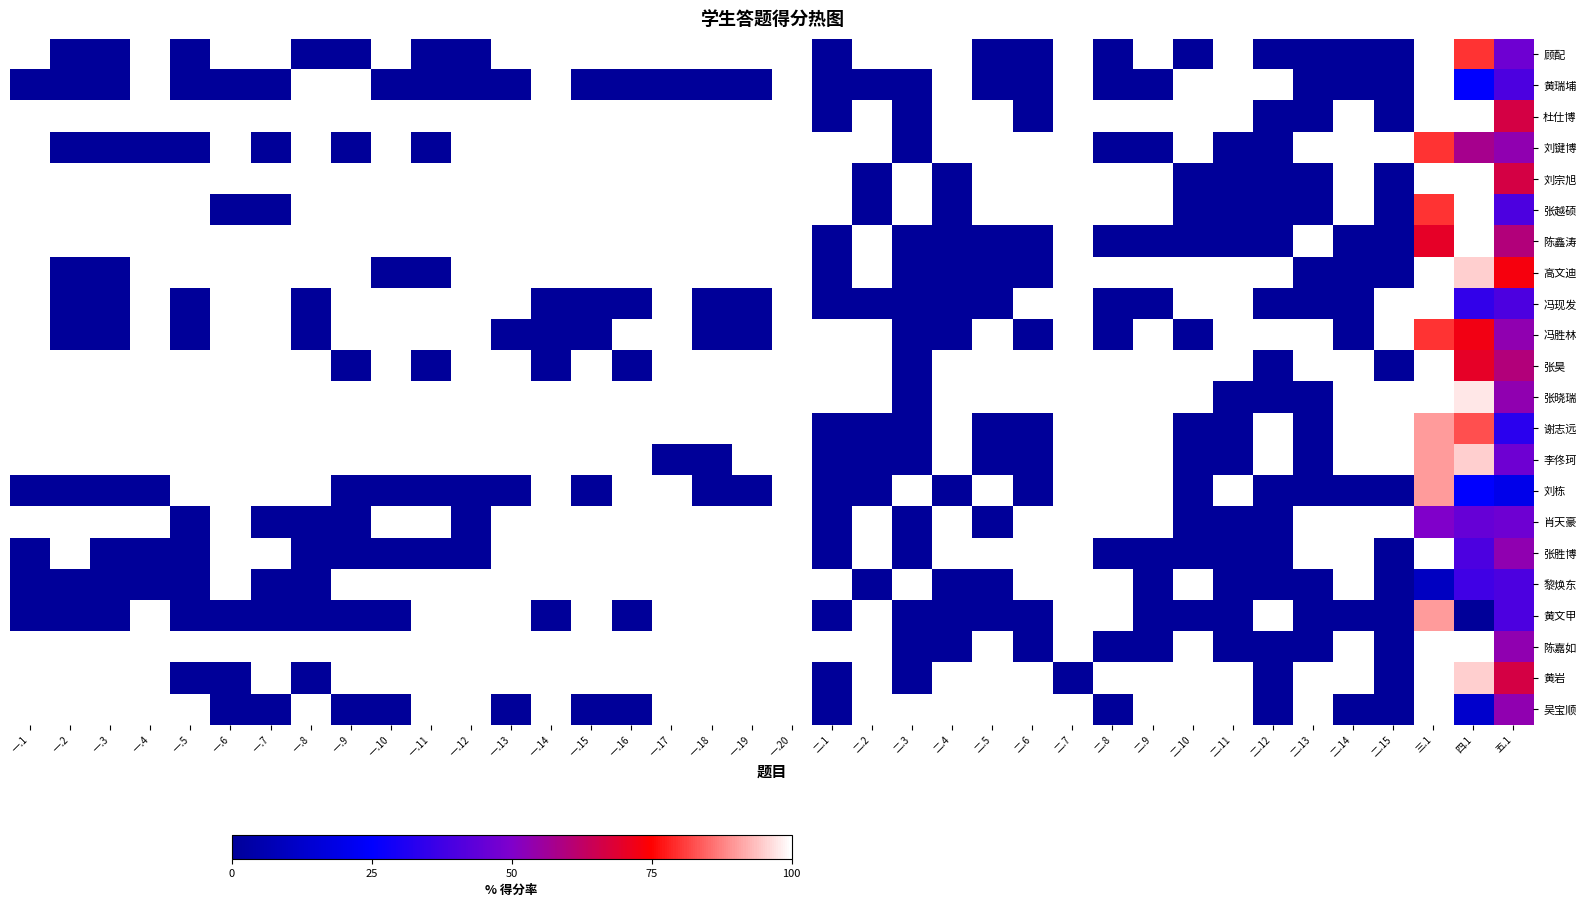

Reading right to left, list all the values displayed in this chart.

顾配: 五.1=46.7	四.1=80.0	三.1=100.0	二.15=0.0	二.14=0.0	二.13=0.0	二.12=0.0	二.11=100.0	二.10=0.0	二.9=100.0	二.8=0.0	二.7=100.0	二.6=0.0	二.5=0.0	二.4=100.0	二.3=100.0	二.2=100.0	二.1=0.0	一.20=100.0	一.19=100.0	一.18=100.0	一.17=100.0	一.16=100.0	一.15=100.0	一.14=100.0	一.13=100.0	一.12=0.0	一.11=0.0	一.10=100.0	一.9=0.0	一.8=0.0	一.7=100.0	一.6=100.0	一.5=0.0	一.4=100.0	一.3=0.0	一.2=0.0	一.1=100.0
黄瑞埔: 五.1=40.0	四.1=25.0	三.1=100.0	二.15=0.0	二.14=0.0	二.13=0.0	二.12=100.0	二.11=100.0	二.10=100.0	二.9=0.0	二.8=0.0	二.7=100.0	二.6=0.0	二.5=0.0	二.4=100.0	二.3=0.0	二.2=0.0	二.1=0.0	一.20=100.0	一.19=0.0	一.18=0.0	一.17=0.0	一.16=0.0	一.15=0.0	一.14=100.0	一.13=0.0	一.12=0.0	一.11=0.0	一.10=0.0	一.9=100.0	一.8=100.0	一.7=0.0	一.6=0.0	一.5=0.0	一.4=100.0	一.3=0.0	一.2=0.0	一.1=0.0
杜仕博: 五.1=66.7	四.1=100.0	三.1=100.0	二.15=0.0	二.14=100.0	二.13=0.0	二.12=0.0	二.11=100.0	二.10=100.0	二.9=100.0	二.8=100.0	二.7=100.0	二.6=0.0	二.5=100.0	二.4=100.0	二.3=0.0	二.2=100.0	二.1=0.0	一.20=100.0	一.19=100.0	一.18=100.0	一.17=100.0	一.16=100.0	一.15=100.0	一.14=100.0	一.13=100.0	一.12=100.0	一.11=100.0	一.10=100.0	一.9=100.0	一.8=100.0	一.7=100.0	一.6=100.0	一.5=100.0	一.4=100.0	一.3=100.0	一.2=100.0	一.1=100.0
刘键博: 五.1=53.3	四.1=57.5	三.1=80.0	二.15=100.0	二.14=100.0	二.13=100.0	二.12=0.0	二.11=0.0	二.10=100.0	二.9=0.0	二.8=0.0	二.7=100.0	二.6=100.0	二.5=100.0	二.4=100.0	二.3=0.0	二.2=100.0	二.1=100.0	一.20=100.0	一.19=100.0	一.18=100.0	一.17=100.0	一.16=100.0	一.15=100.0	一.14=100.0	一.13=100.0	一.12=100.0	一.11=0.0	一.10=100.0	一.9=0.0	一.8=100.0	一.7=0.0	一.6=100.0	一.5=0.0	一.4=0.0	一.3=0.0	一.2=0.0	一.1=100.0
刘宗旭: 五.1=66.7	四.1=100.0	三.1=100.0	二.15=0.0	二.14=100.0	二.13=0.0	二.12=0.0	二.11=0.0	二.10=0.0	二.9=100.0	二.8=100.0	二.7=100.0	二.6=100.0	二.5=100.0	二.4=0.0	二.3=100.0	二.2=0.0	二.1=100.0	一.20=100.0	一.19=100.0	一.18=100.0	一.17=100.0	一.16=100.0	一.15=100.0	一.14=100.0	一.13=100.0	一.12=100.0	一.11=100.0	一.10=100.0	一.9=100.0	一.8=100.0	一.7=100.0	一.6=100.0	一.5=100.0	一.4=100.0	一.3=100.0	一.2=100.0	一.1=100.0
张越硕: 五.1=40.0	四.1=100.0	三.1=80.0	二.15=0.0	二.14=100.0	二.13=0.0	二.12=0.0	二.11=0.0	二.10=0.0	二.9=100.0	二.8=100.0	二.7=100.0	二.6=100.0	二.5=100.0	二.4=0.0	二.3=100.0	二.2=0.0	二.1=100.0	一.20=100.0	一.19=100.0	一.18=100.0	一.17=100.0	一.16=100.0	一.15=100.0	一.14=100.0	一.13=100.0	一.12=100.0	一.11=100.0	一.10=100.0	一.9=100.0	一.8=100.0	一.7=0.0	一.6=0.0	一.5=100.0	一.4=100.0	一.3=100.0	一.2=100.0	一.1=100.0
陈鑫涛: 五.1=60.0	四.1=100.0	三.1=70.0	二.15=0.0	二.14=0.0	二.13=100.0	二.12=0.0	二.11=0.0	二.10=0.0	二.9=0.0	二.8=0.0	二.7=100.0	二.6=0.0	二.5=0.0	二.4=0.0	二.3=0.0	二.2=100.0	二.1=0.0	一.20=100.0	一.19=100.0	一.18=100.0	一.17=100.0	一.16=100.0	一.15=100.0	一.14=100.0	一.13=100.0	一.12=100.0	一.11=100.0	一.10=100.0	一.9=100.0	一.8=100.0	一.7=100.0	一.6=100.0	一.5=100.0	一.4=100.0	一.3=100.0	一.2=100.0	一.1=100.0
高文迪: 五.1=73.3	四.1=95.0	三.1=100.0	二.15=0.0	二.14=0.0	二.13=0.0	二.12=100.0	二.11=100.0	二.10=100.0	二.9=100.0	二.8=100.0	二.7=100.0	二.6=0.0	二.5=0.0	二.4=0.0	二.3=0.0	二.2=100.0	二.1=0.0	一.20=100.0	一.19=100.0	一.18=100.0	一.17=100.0	一.16=100.0	一.15=100.0	一.14=100.0	一.13=100.0	一.12=100.0	一.11=0.0	一.10=0.0	一.9=100.0	一.8=100.0	一.7=100.0	一.6=100.0	一.5=100.0	一.4=100.0	一.3=0.0	一.2=0.0	一.1=100.0
冯现发: 五.1=40.0	四.1=35.0	三.1=100.0	二.15=100.0	二.14=0.0	二.13=0.0	二.12=0.0	二.11=100.0	二.10=100.0	二.9=0.0	二.8=0.0	二.7=100.0	二.6=100.0	二.5=0.0	二.4=0.0	二.3=0.0	二.2=0.0	二.1=0.0	一.20=100.0	一.19=0.0	一.18=0.0	一.17=100.0	一.16=0.0	一.15=0.0	一.14=0.0	一.13=100.0	一.12=100.0	一.11=100.0	一.10=100.0	一.9=100.0	一.8=0.0	一.7=100.0	一.6=100.0	一.5=0.0	一.4=100.0	一.3=0.0	一.2=0.0	一.1=100.0
冯胜林: 五.1=53.3	四.1=72.5	三.1=80.0	二.15=100.0	二.14=0.0	二.13=100.0	二.12=100.0	二.11=100.0	二.10=0.0	二.9=100.0	二.8=0.0	二.7=100.0	二.6=0.0	二.5=100.0	二.4=0.0	二.3=0.0	二.2=100.0	二.1=100.0	一.20=100.0	一.19=0.0	一.18=0.0	一.17=100.0	一.16=100.0	一.15=0.0	一.14=0.0	一.13=0.0	一.12=100.0	一.11=100.0	一.10=100.0	一.9=100.0	一.8=0.0	一.7=100.0	一.6=100.0	一.5=0.0	一.4=100.0	一.3=0.0	一.2=0.0	一.1=100.0
张昊: 五.1=60.0	四.1=70.0	三.1=100.0	二.15=0.0	二.14=100.0	二.13=100.0	二.12=0.0	二.11=100.0	二.10=100.0	二.9=100.0	二.8=100.0	二.7=100.0	二.6=100.0	二.5=100.0	二.4=100.0	二.3=0.0	二.2=100.0	二.1=100.0	一.20=100.0	一.19=100.0	一.18=100.0	一.17=100.0	一.16=0.0	一.15=100.0	一.14=0.0	一.13=100.0	一.12=100.0	一.11=0.0	一.10=100.0	一.9=0.0	一.8=100.0	一.7=100.0	一.6=100.0	一.5=100.0	一.4=100.0	一.3=100.0	一.2=100.0	一.1=100.0
张晓瑞: 五.1=53.3	四.1=97.5	三.1=100.0	二.15=100.0	二.14=100.0	二.13=0.0	二.12=0.0	二.11=0.0	二.10=100.0	二.9=100.0	二.8=100.0	二.7=100.0	二.6=100.0	二.5=100.0	二.4=100.0	二.3=0.0	二.2=100.0	二.1=100.0	一.20=100.0	一.19=100.0	一.18=100.0	一.17=100.0	一.16=100.0	一.15=100.0	一.14=100.0	一.13=100.0	一.12=100.0	一.11=100.0	一.10=100.0	一.9=100.0	一.8=100.0	一.7=100.0	一.6=100.0	一.5=100.0	一.4=100.0	一.3=100.0	一.2=100.0	一.1=100.0
谢志远: 五.1=33.3	四.1=82.5	三.1=90.0	二.15=100.0	二.14=100.0	二.13=0.0	二.12=100.0	二.11=0.0	二.10=0.0	二.9=100.0	二.8=100.0	二.7=100.0	二.6=0.0	二.5=0.0	二.4=100.0	二.3=0.0	二.2=0.0	二.1=0.0	一.20=100.0	一.19=100.0	一.18=100.0	一.17=100.0	一.16=100.0	一.15=100.0	一.14=100.0	一.13=100.0	一.12=100.0	一.11=100.0	一.10=100.0	一.9=100.0	一.8=100.0	一.7=100.0	一.6=100.0	一.5=100.0	一.4=100.0	一.3=100.0	一.2=100.0	一.1=100.0
李佟珂: 五.1=46.7	四.1=95.0	三.1=90.0	二.15=100.0	二.14=100.0	二.13=0.0	二.12=100.0	二.11=0.0	二.10=0.0	二.9=100.0	二.8=100.0	二.7=100.0	二.6=0.0	二.5=0.0	二.4=100.0	二.3=0.0	二.2=0.0	二.1=0.0	一.20=100.0	一.19=100.0	一.18=0.0	一.17=0.0	一.16=100.0	一.15=100.0	一.14=100.0	一.13=100.0	一.12=100.0	一.11=100.0	一.10=100.0	一.9=100.0	一.8=100.0	一.7=100.0	一.6=100.0	一.5=100.0	一.4=100.0	一.3=100.0	一.2=100.0	一.1=100.0
刘栋: 五.1=20.0	四.1=25.0	三.1=90.0	二.15=0.0	二.14=0.0	二.13=0.0	二.12=0.0	二.11=100.0	二.10=0.0	二.9=100.0	二.8=100.0	二.7=100.0	二.6=0.0	二.5=100.0	二.4=0.0	二.3=100.0	二.2=0.0	二.1=0.0	一.20=100.0	一.19=0.0	一.18=0.0	一.17=100.0	一.16=100.0	一.15=0.0	一.14=100.0	一.13=0.0	一.12=0.0	一.11=0.0	一.10=0.0	一.9=0.0	一.8=100.0	一.7=100.0	一.6=100.0	一.5=100.0	一.4=0.0	一.3=0.0	一.2=0.0	一.1=0.0
肖天豪: 五.1=46.7	四.1=45.0	三.1=50.0	二.15=100.0	二.14=100.0	二.13=100.0	二.12=0.0	二.11=0.0	二.10=0.0	二.9=100.0	二.8=100.0	二.7=100.0	二.6=100.0	二.5=0.0	二.4=100.0	二.3=0.0	二.2=100.0	二.1=0.0	一.20=100.0	一.19=100.0	一.18=100.0	一.17=100.0	一.16=100.0	一.15=100.0	一.14=100.0	一.13=100.0	一.12=0.0	一.11=100.0	一.10=100.0	一.9=0.0	一.8=0.0	一.7=0.0	一.6=100.0	一.5=0.0	一.4=100.0	一.3=100.0	一.2=100.0	一.1=100.0
张胜博: 五.1=53.3	四.1=40.0	三.1=100.0	二.15=0.0	二.14=100.0	二.13=100.0	二.12=0.0	二.11=0.0	二.10=0.0	二.9=0.0	二.8=0.0	二.7=100.0	二.6=100.0	二.5=100.0	二.4=100.0	二.3=0.0	二.2=100.0	二.1=0.0	一.20=100.0	一.19=100.0	一.18=100.0	一.17=100.0	一.16=100.0	一.15=100.0	一.14=100.0	一.13=100.0	一.12=0.0	一.11=0.0	一.10=0.0	一.9=0.0	一.8=0.0	一.7=100.0	一.6=100.0	一.5=0.0	一.4=0.0	一.3=0.0	一.2=100.0	一.1=0.0
黎焕东: 五.1=40.0	四.1=37.5	三.1=10.0	二.15=0.0	二.14=100.0	二.13=0.0	二.12=0.0	二.11=0.0	二.10=100.0	二.9=0.0	二.8=100.0	二.7=100.0	二.6=100.0	二.5=0.0	二.4=0.0	二.3=100.0	二.2=0.0	二.1=100.0	一.20=100.0	一.19=100.0	一.18=100.0	一.17=100.0	一.16=100.0	一.15=100.0	一.14=100.0	一.13=100.0	一.12=100.0	一.11=100.0	一.10=100.0	一.9=100.0	一.8=0.0	一.7=0.0	一.6=100.0	一.5=0.0	一.4=0.0	一.3=0.0	一.2=0.0	一.1=0.0
黄文甲: 五.1=40.0	四.1=0.0	三.1=90.0	二.15=0.0	二.14=0.0	二.13=0.0	二.12=100.0	二.11=0.0	二.10=0.0	二.9=0.0	二.8=100.0	二.7=100.0	二.6=0.0	二.5=0.0	二.4=0.0	二.3=0.0	二.2=100.0	二.1=0.0	一.20=100.0	一.19=100.0	一.18=100.0	一.17=100.0	一.16=0.0	一.15=100.0	一.14=0.0	一.13=100.0	一.12=100.0	一.11=100.0	一.10=0.0	一.9=0.0	一.8=0.0	一.7=0.0	一.6=0.0	一.5=0.0	一.4=100.0	一.3=0.0	一.2=0.0	一.1=0.0
陈嘉如: 五.1=53.3	四.1=100.0	三.1=100.0	二.15=0.0	二.14=100.0	二.13=0.0	二.12=0.0	二.11=0.0	二.10=100.0	二.9=0.0	二.8=0.0	二.7=100.0	二.6=0.0	二.5=100.0	二.4=0.0	二.3=0.0	二.2=100.0	二.1=100.0	一.20=100.0	一.19=100.0	一.18=100.0	一.17=100.0	一.16=100.0	一.15=100.0	一.14=100.0	一.13=100.0	一.12=100.0	一.11=100.0	一.10=100.0	一.9=100.0	一.8=100.0	一.7=100.0	一.6=100.0	一.5=100.0	一.4=100.0	一.3=100.0	一.2=100.0	一.1=100.0
黄岩: 五.1=66.7	四.1=95.0	三.1=100.0	二.15=0.0	二.14=100.0	二.13=100.0	二.12=0.0	二.11=100.0	二.10=100.0	二.9=100.0	二.8=100.0	二.7=0.0	二.6=100.0	二.5=100.0	二.4=100.0	二.3=0.0	二.2=100.0	二.1=0.0	一.20=100.0	一.19=100.0	一.18=100.0	一.17=100.0	一.16=100.0	一.15=100.0	一.14=100.0	一.13=100.0	一.12=100.0	一.11=100.0	一.10=100.0	一.9=100.0	一.8=0.0	一.7=100.0	一.6=0.0	一.5=0.0	一.4=100.0	一.3=100.0	一.2=100.0	一.1=100.0
吴宝顺: 五.1=53.3	四.1=12.5	三.1=100.0	二.15=0.0	二.14=0.0	二.13=100.0	二.12=0.0	二.11=100.0	二.10=100.0	二.9=100.0	二.8=0.0	二.7=100.0	二.6=100.0	二.5=100.0	二.4=100.0	二.3=100.0	二.2=100.0	二.1=0.0	一.20=100.0	一.19=100.0	一.18=100.0	一.17=100.0	一.16=0.0	一.15=0.0	一.14=100.0	一.13=0.0	一.12=100.0	一.11=100.0	一.10=0.0	一.9=0.0	一.8=100.0	一.7=0.0	一.6=0.0	一.5=100.0	一.4=100.0	一.3=100.0	一.2=100.0	一.1=100.0